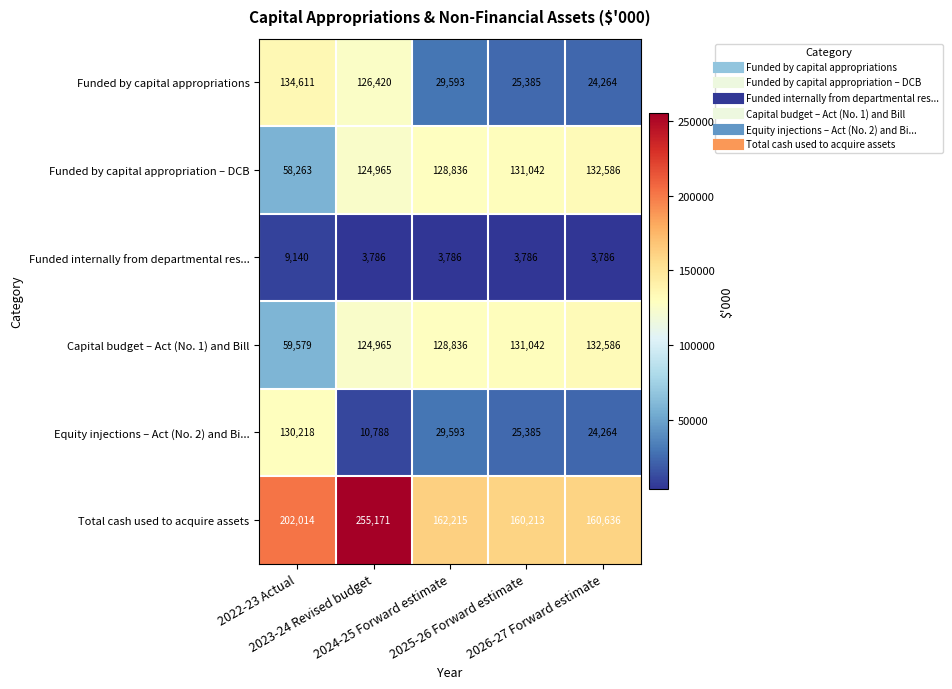

What is the total value across all series at 2025-26 Forward estimate?

476853